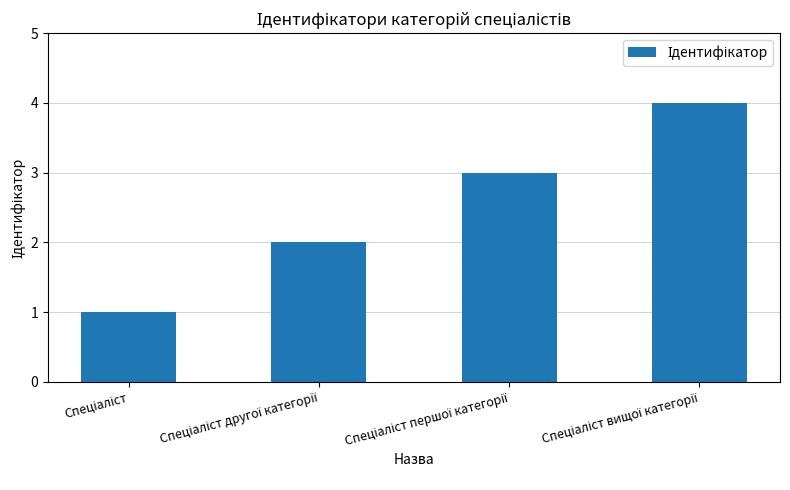

What is the maximum value shown in the chart?

4